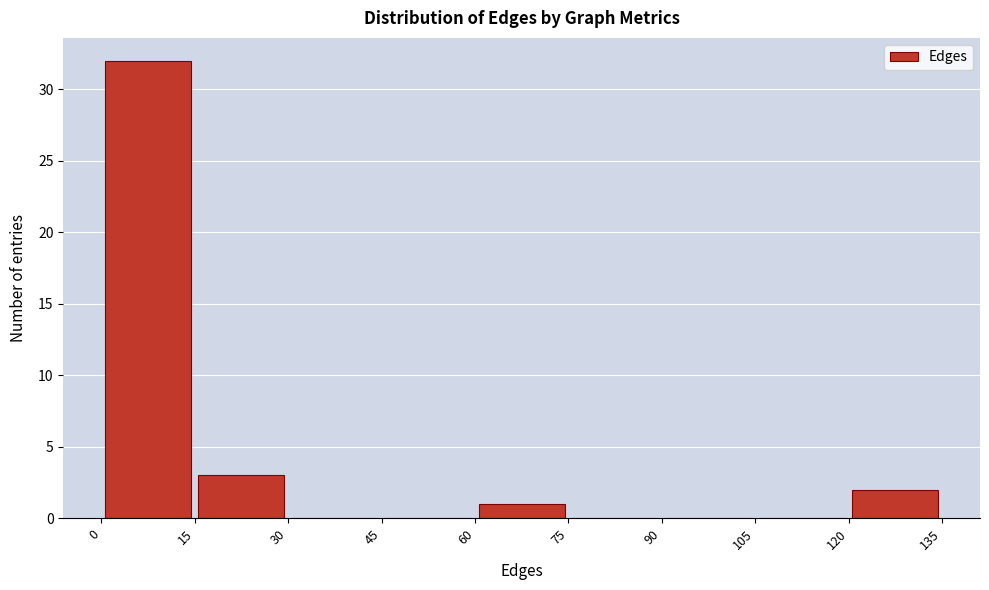

Reading left to right, list every bar in this chart as the range it spans on the x-axis followed by its height. The values are not printed on the chart, so give them approximately, as read against the axis.

0 to 15: 32
15 to 30: 3
30 to 45: 0
45 to 60: 0
60 to 75: 1
75 to 90: 0
90 to 105: 0
105 to 120: 0
120 to 135: 2